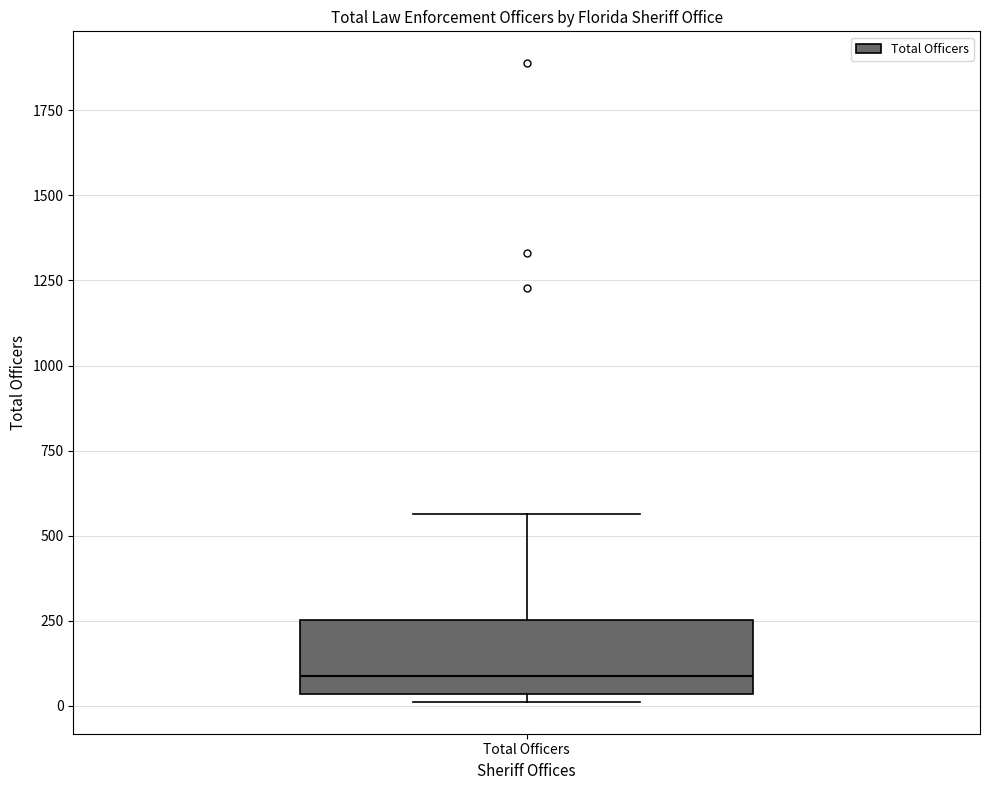

Read this box plot against the y-axis: the position of the median line, the range covered by the box, and the ends of both whiskers. The values are not printed on the chart, so give them approximately, as read against the axis.

median 100, box 50 to 250, whiskers 0 to 550